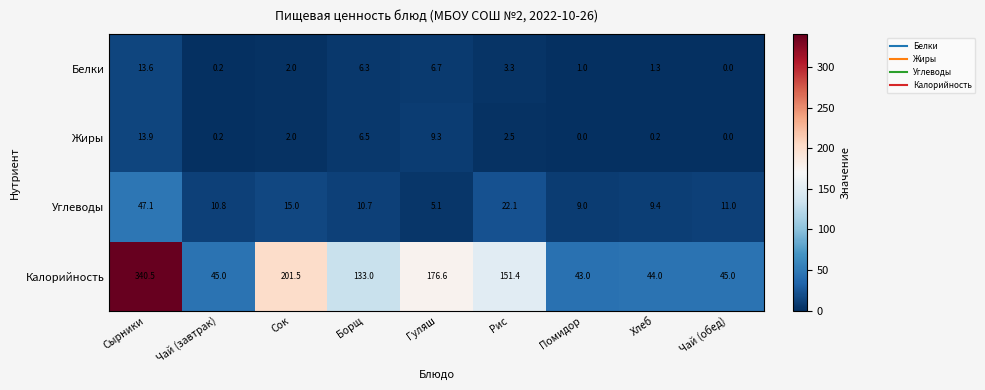

What is the difference between the highest and lowest values at Сырники?

326.9